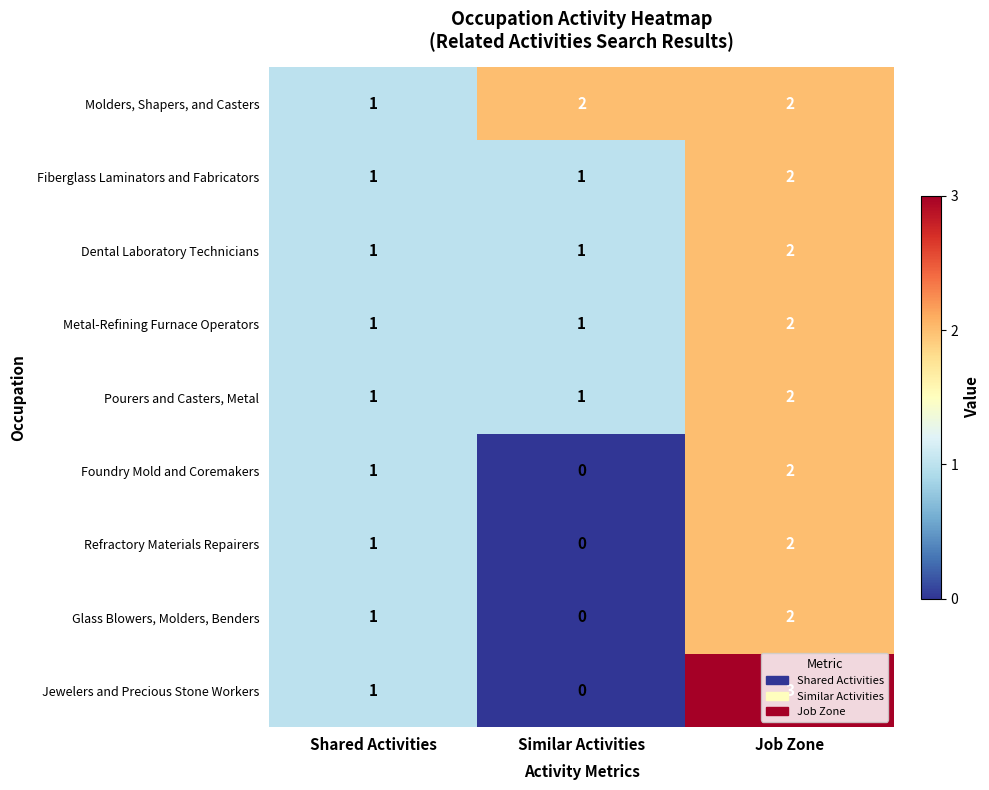

At which category is the sum across all series the highest?

Job Zone